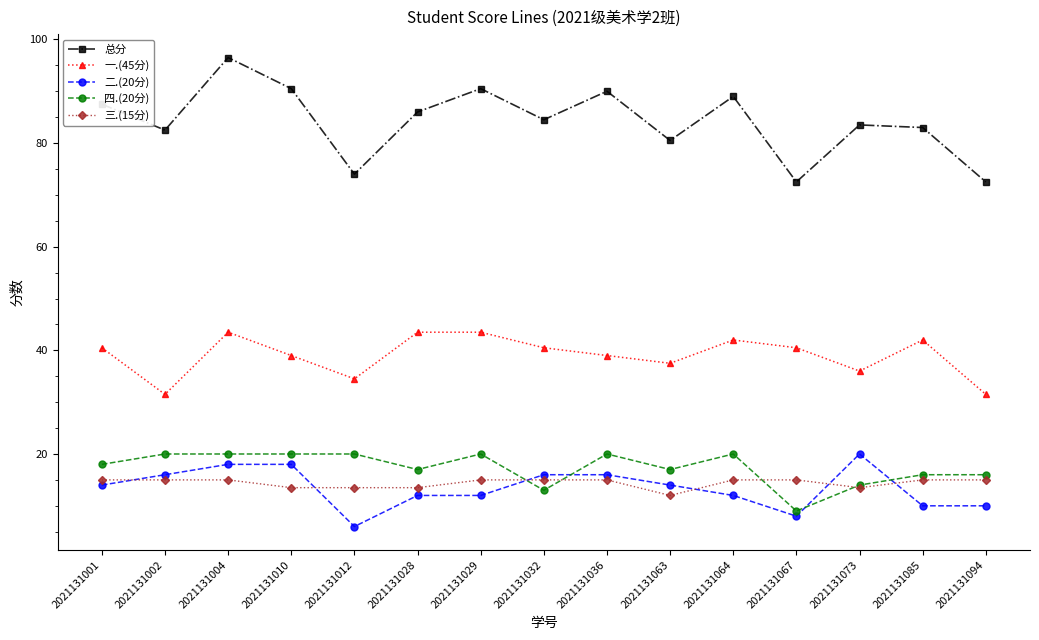

True or false: 总分 and 三.(15分) intersect in this chart.

False